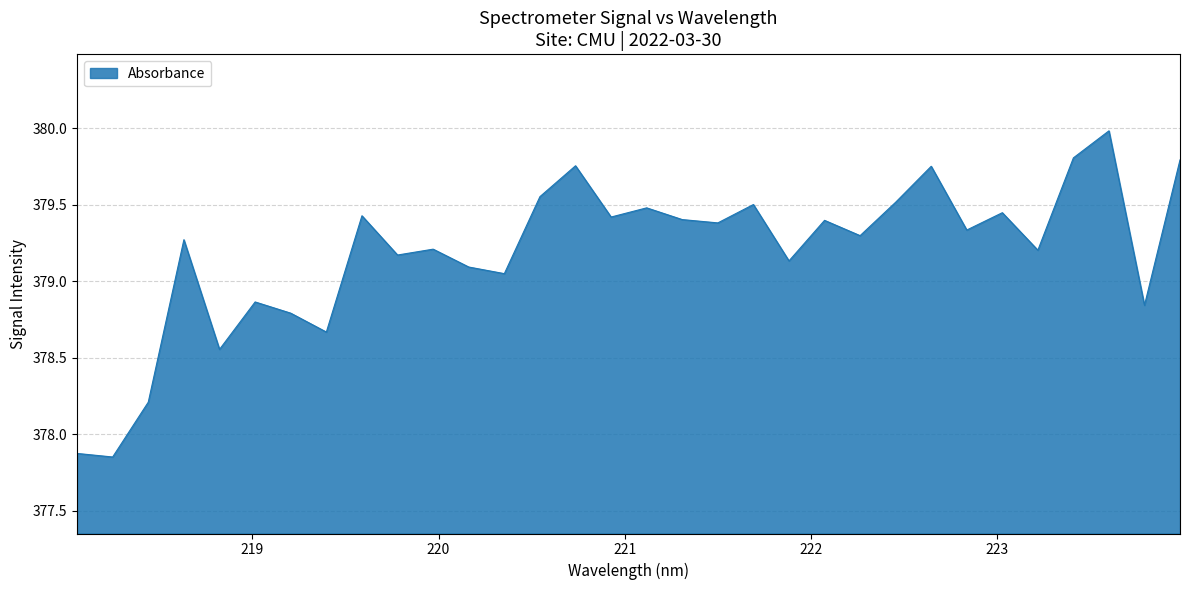

What is the difference between the maximum and minimum values?

2.1